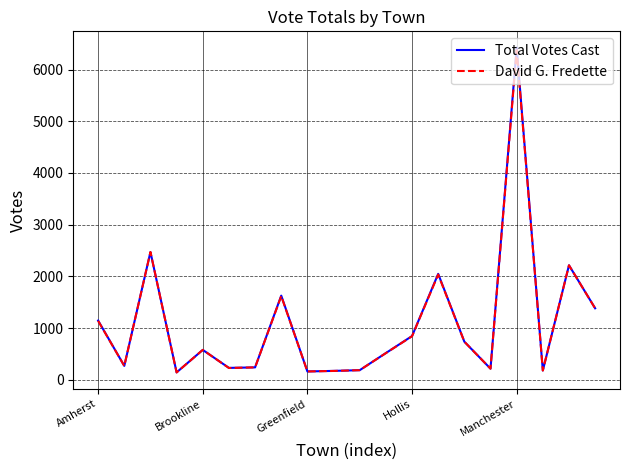

What is the highest value of the David G. Fredette series?

6377